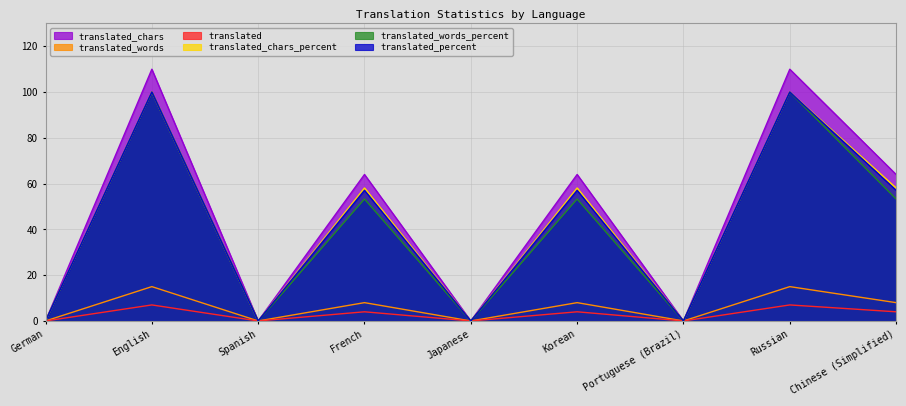

Between Korean and English, which is larger?

English